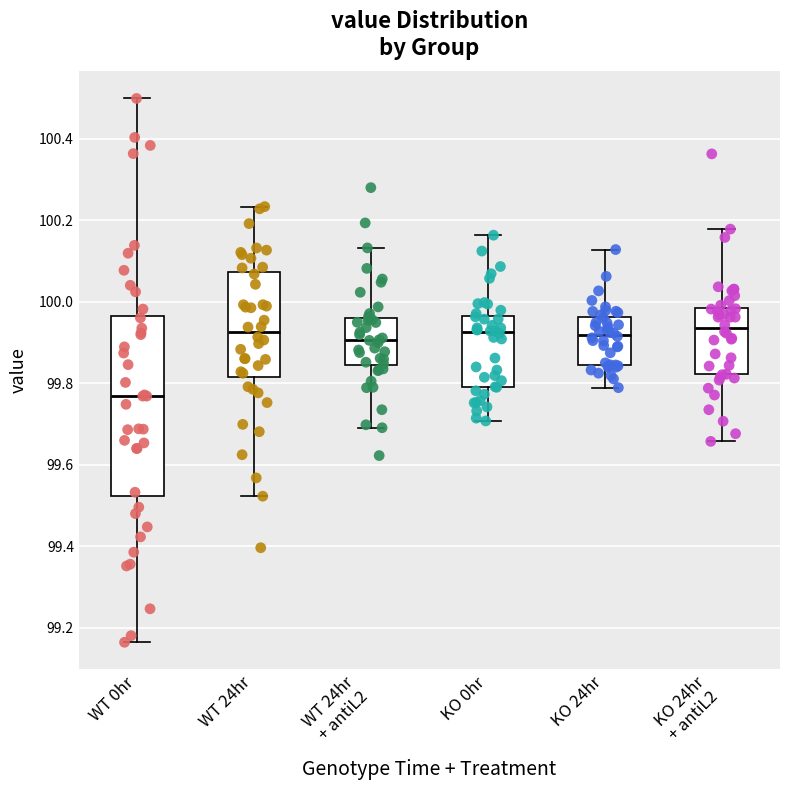

Reading left to right, read every box against the y-axis: the position of its median line, the range the box covers, and the ends of its whiskers. The values are not printed on the chart, so give them approximately, as read against the axis.

WT 0hr: median 99.76, box 99.52 to 99.96, whiskers 99.16 to 100.50
WT 24hr: median 99.92, box 99.82 to 100.08, whiskers 99.52 to 100.24
WT 24hr + antiL2: median 99.90, box 99.84 to 99.96, whiskers 99.70 to 100.14
KO 0hr: median 99.92, box 99.80 to 99.96, whiskers 99.70 to 100.16
KO 24hr: median 99.92, box 99.84 to 99.96, whiskers 99.78 to 100.12
KO 24hr + antiL2: median 99.94, box 99.82 to 99.98, whiskers 99.66 to 100.18